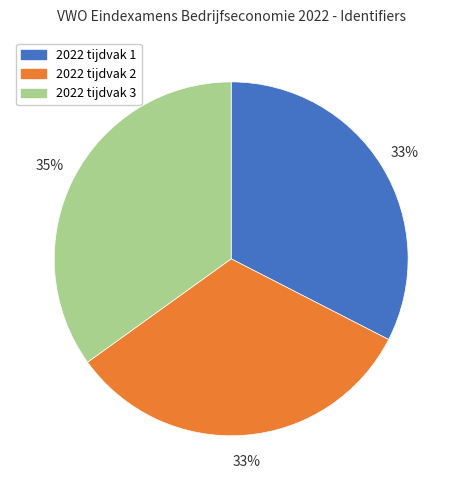

To the nearest percent, what is the combined percentage of 2022 tijdvak 3 and 2022 tijdvak 1?

67%